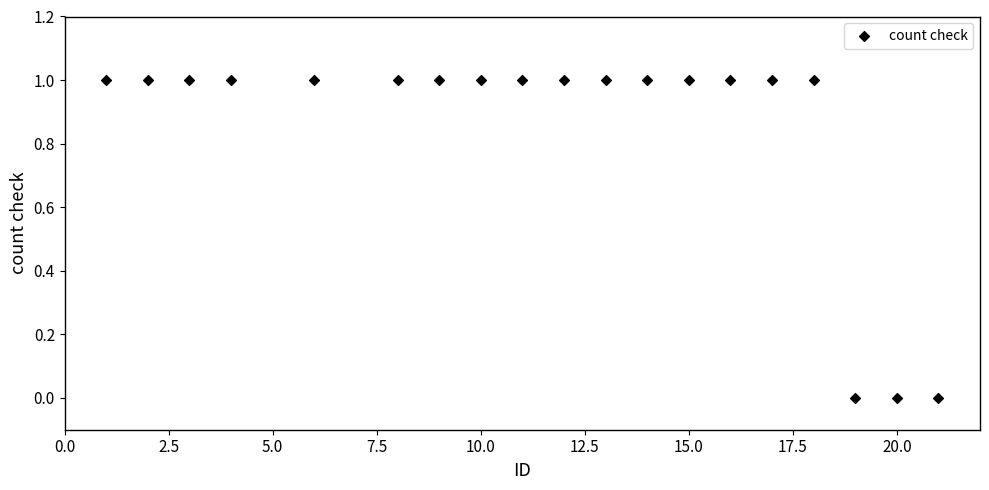

List the coordinates of all points as (X, Y) pairs, reading left to right.

(1, 1)  (2, 1)  (3, 1)  (4, 1)  (6, 1)  (8, 1)  (9, 1)  (10, 1)  (11, 1)  (12, 1)  (13, 1)  (14, 1)  (15, 1)  (16, 1)  (17, 1)  (18, 1)  (19, 0)  (20, 0)  (21, 0)